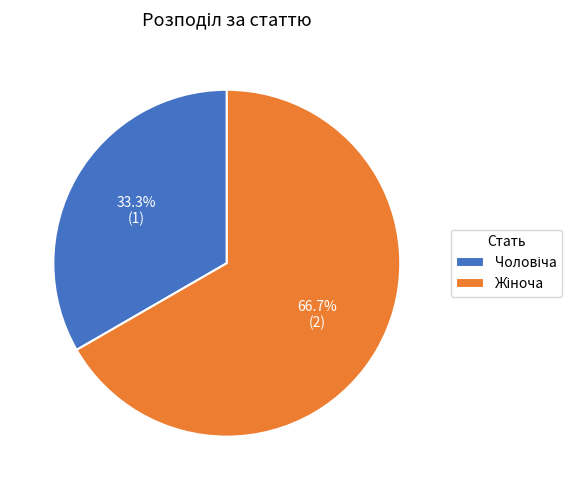

How many slices are in this pie chart?

2